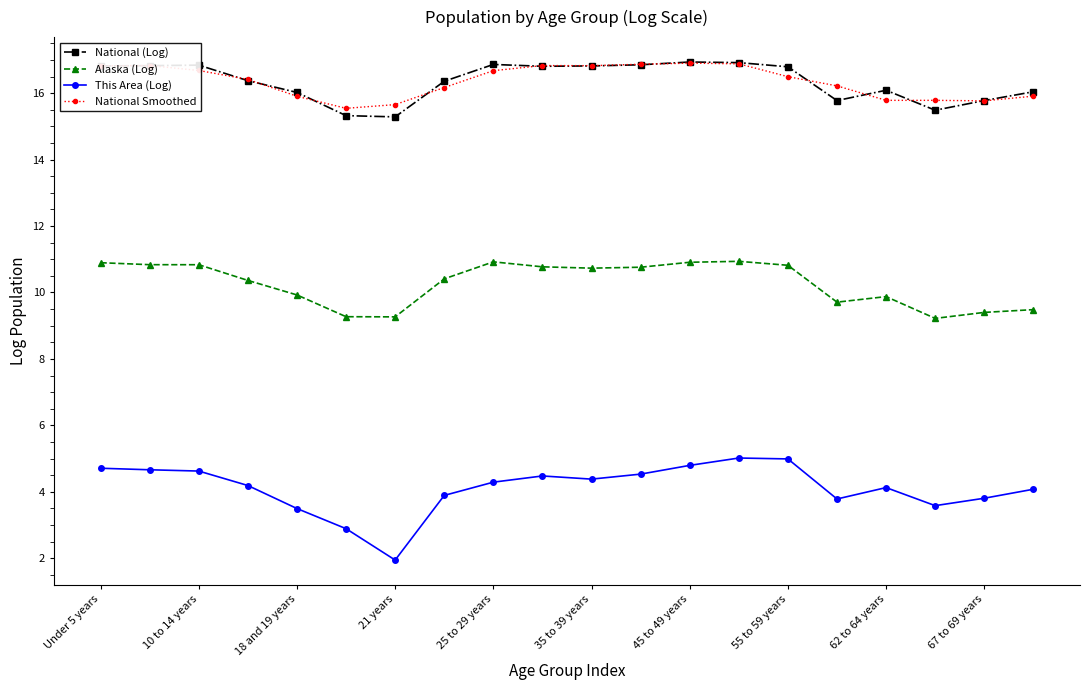

True or false: National (Log) has more than 1 points higher than both neighbors.

True